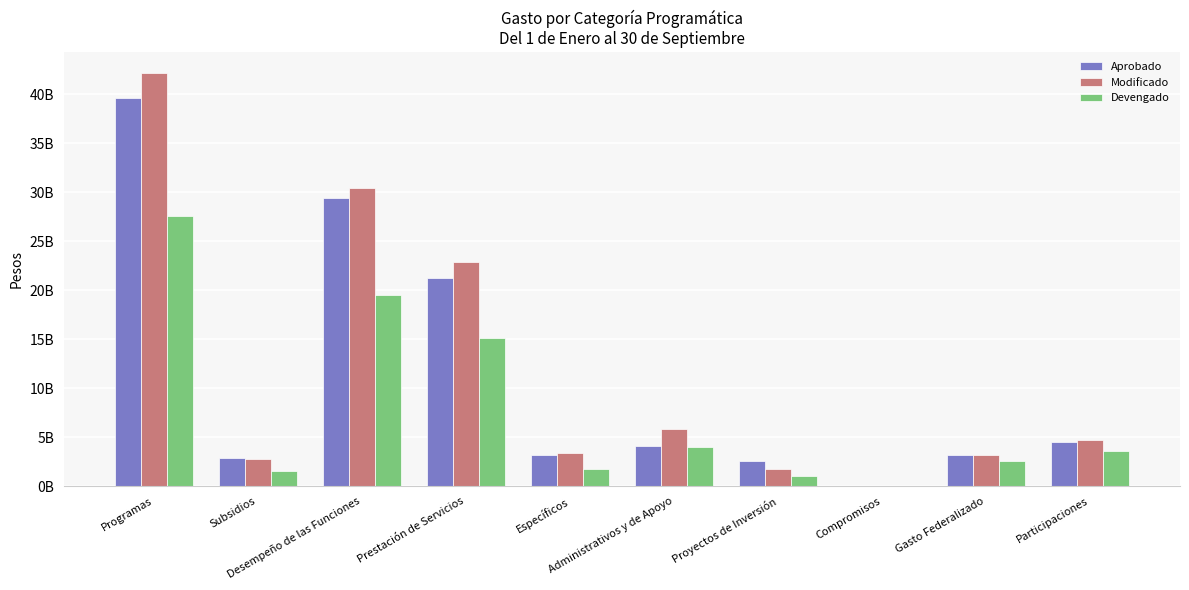

What are all the series names shown in the legend?

Aprobado, Modificado, Devengado